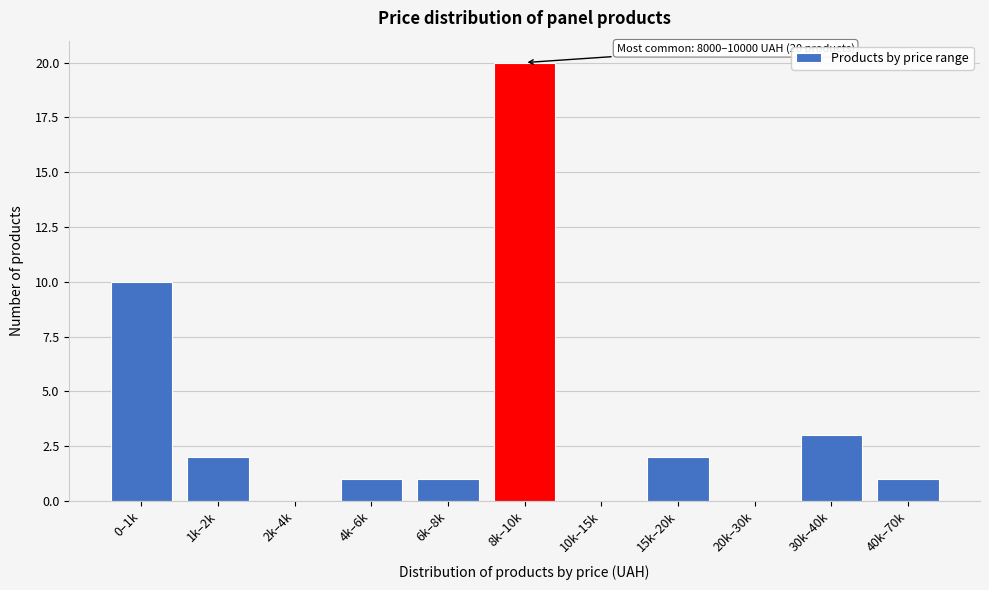

Reading left to right, extract all data points from this chart.

0–1k=10	1k–2k=2	2k–4k=0	4k–6k=1	6k–8k=1	8k–10k=20	10k–15k=0	15k–20k=2	20k–30k=0	30k–40k=3	40k–70k=1